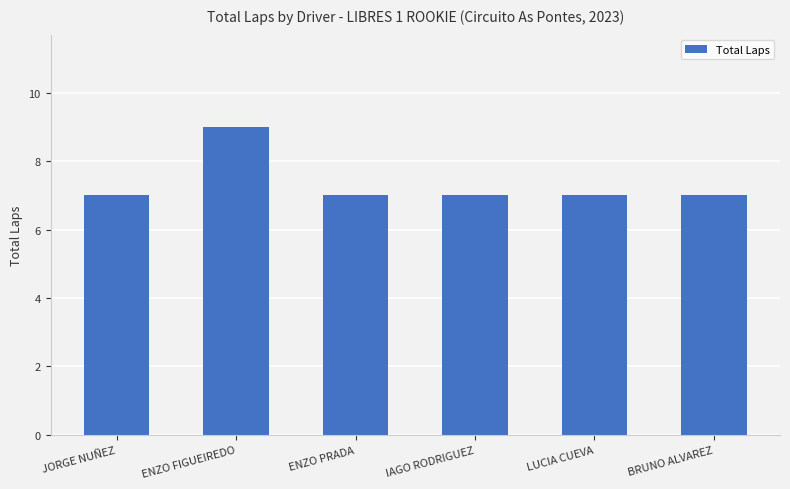

What is the label of the 3rd bar from the left?

ENZO PRADA